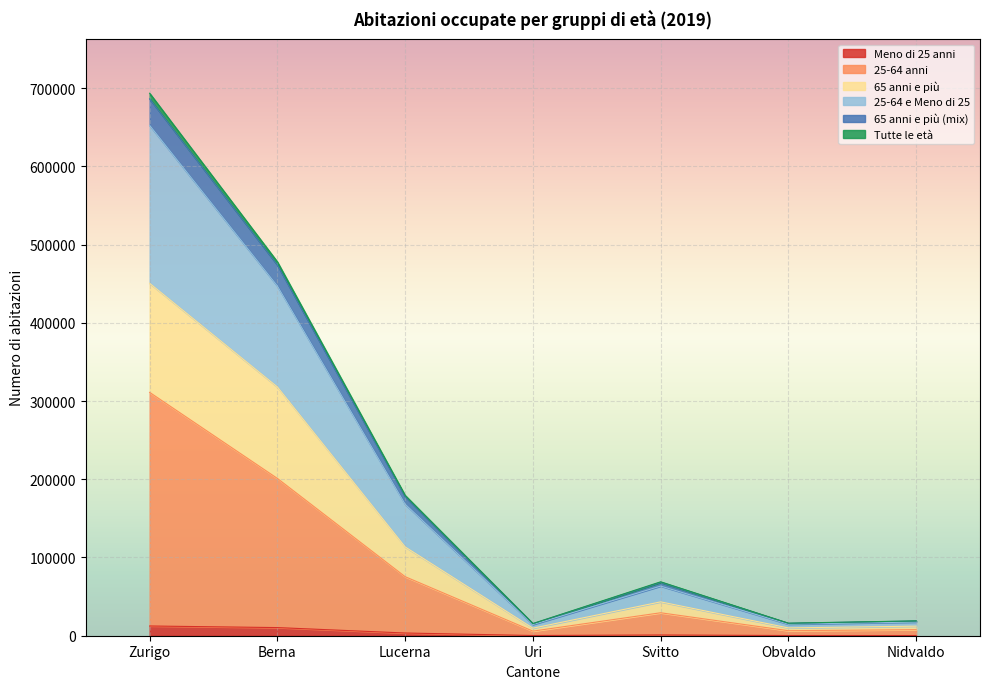

What is the greatest value displayed?

693491